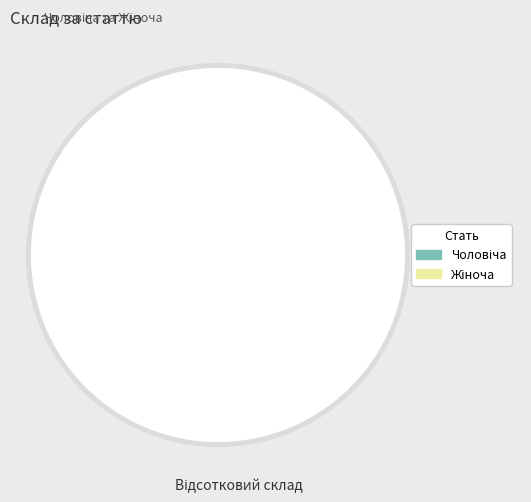

What portion of the pie excludes Чоловіча?

66.7%